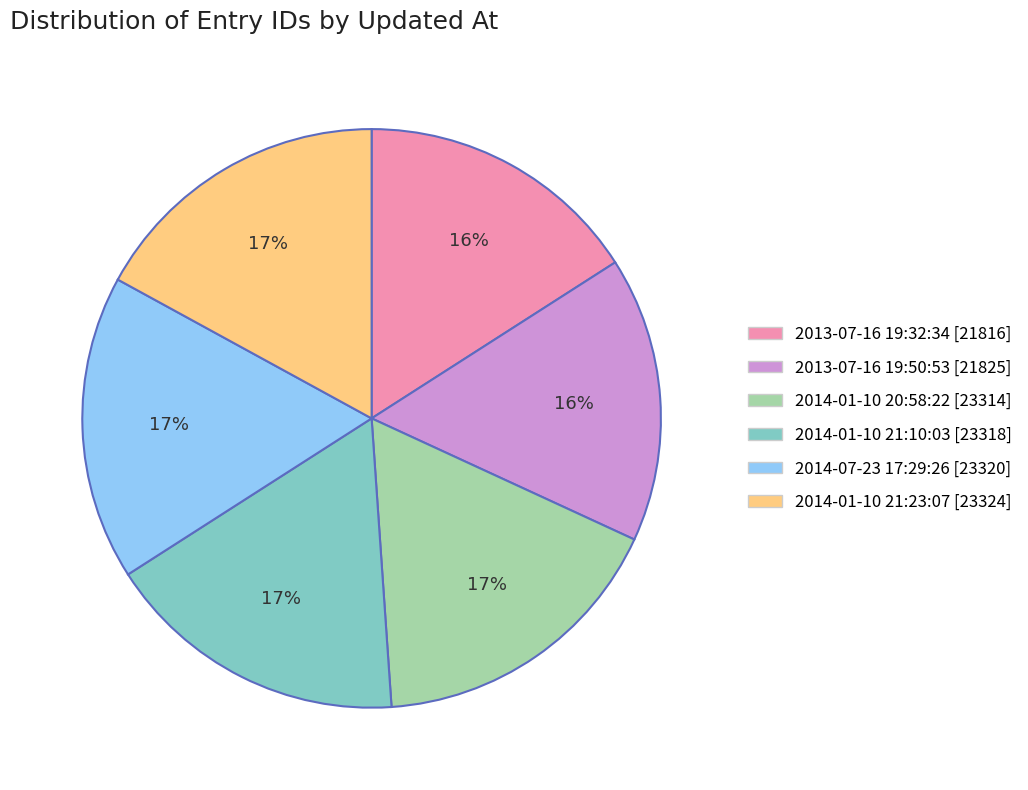

To the nearest percent, what percentage of the pie is 2014-07-23 17:29:26?

17%